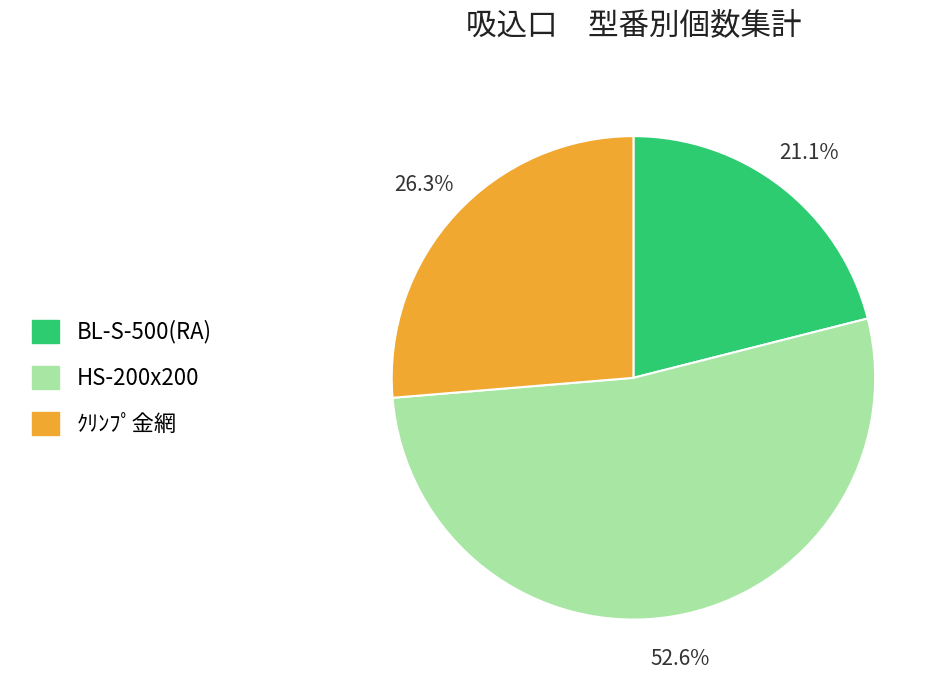

Is it true that ｸﾘﾝﾌﾟ金網 is 26% of the pie?

True